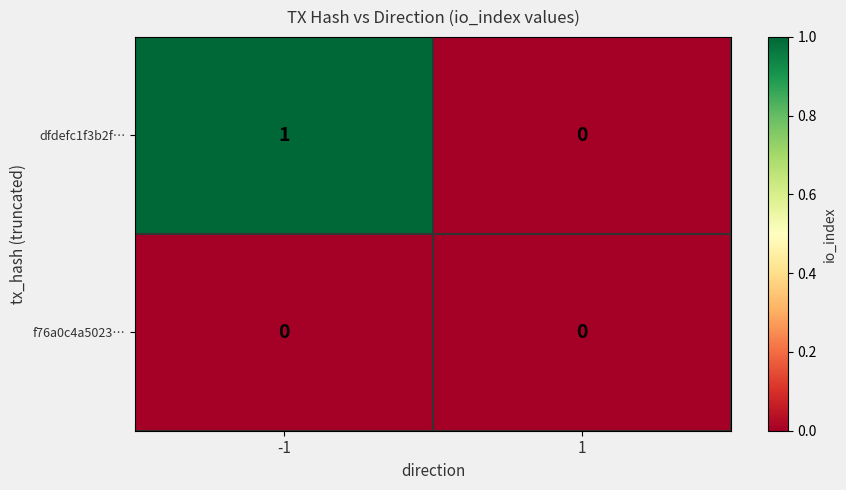

Reading left to right, transcribe all the data shown in this chart.

dfdefc1f3b2f…: -1=1	1=0
f76a0c4a5023…: -1=0	1=0